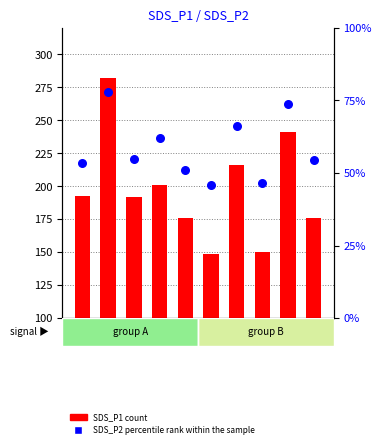

Is the value of SDS_P2 (percentile rank within sample) at -54 greater than the value of SDS_P1 (count) at -55?

No